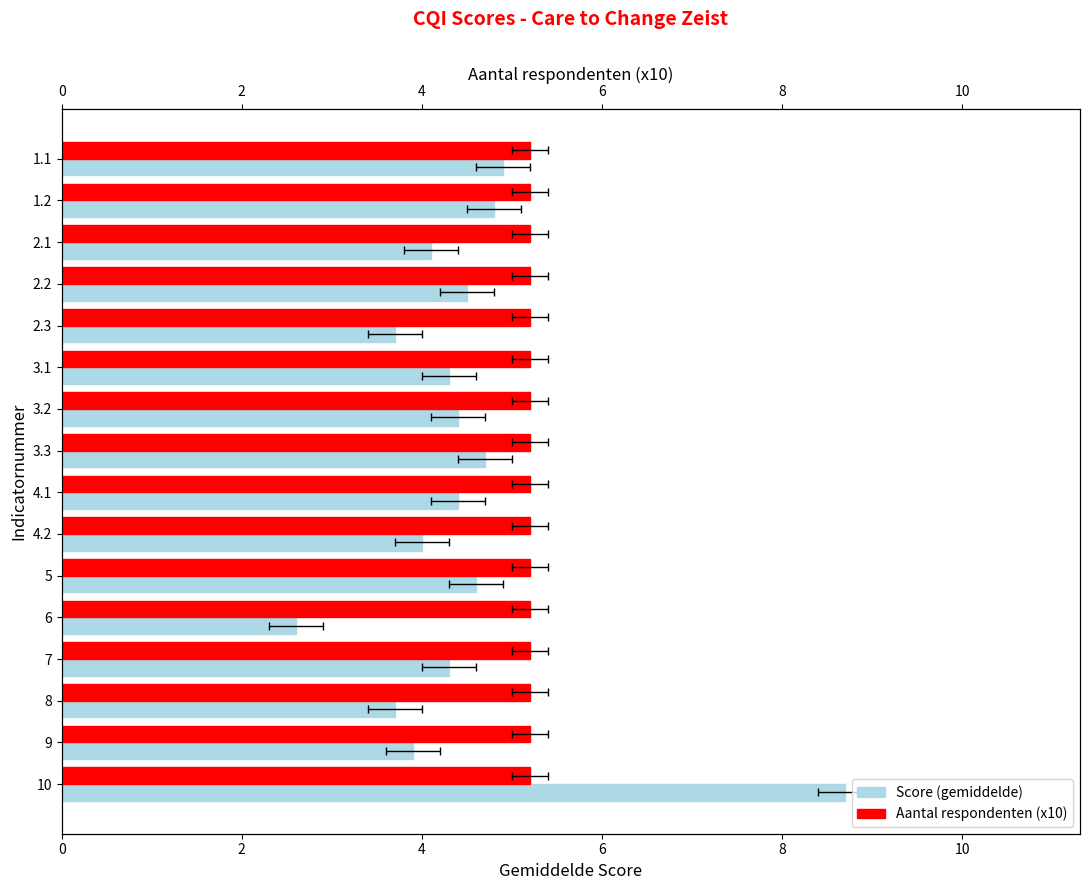

How many bars are there in total?

32